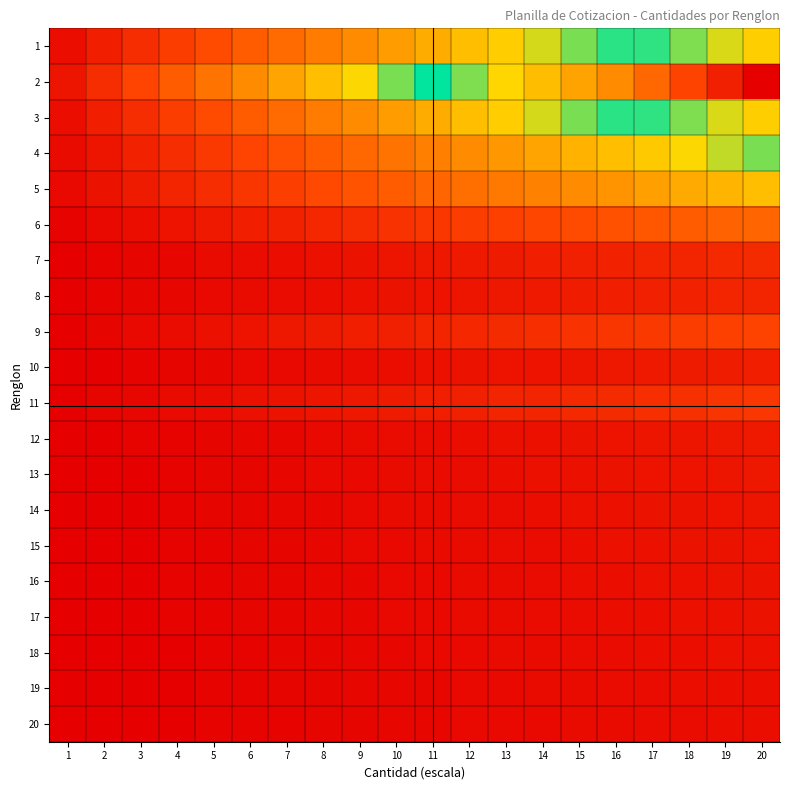

List the series in order of their peak value, lowest first.

20, 19, 18, 17, 16, 15, 14, 13, 12, 10, 8, 7, 11, 9, 6, 5, 4, 1, 3, 2